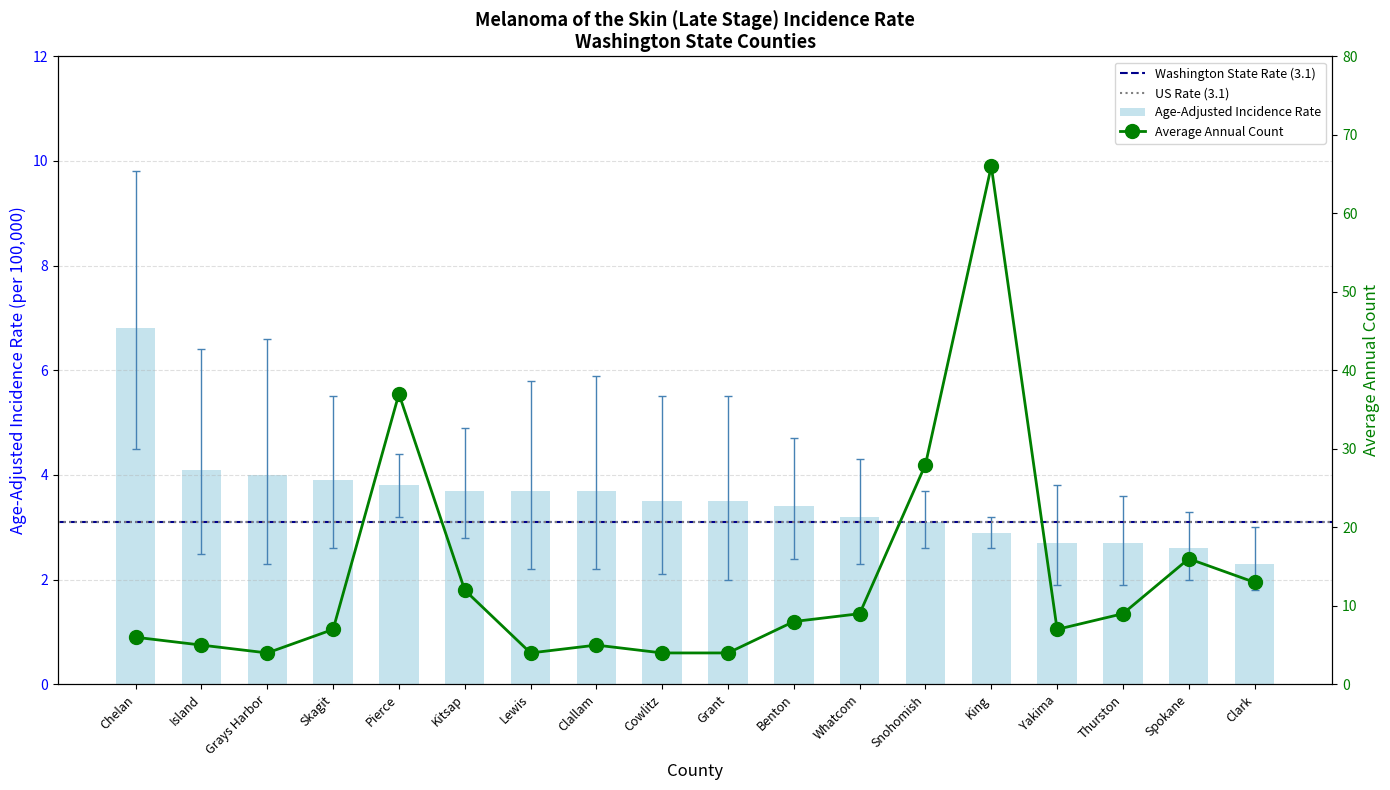

What is the label of the 17th bar from the left?

Spokane